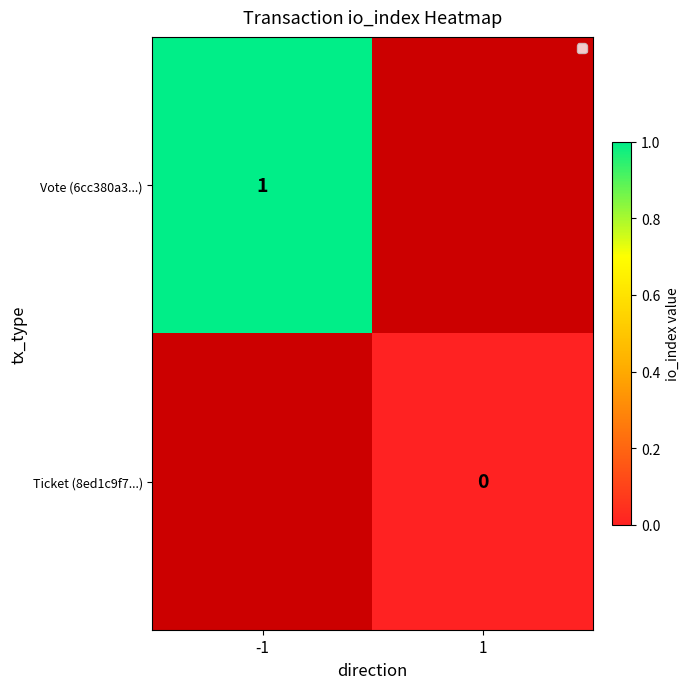

True or false: Vote (6cc380a3...) has a value of 2 at -1.

False